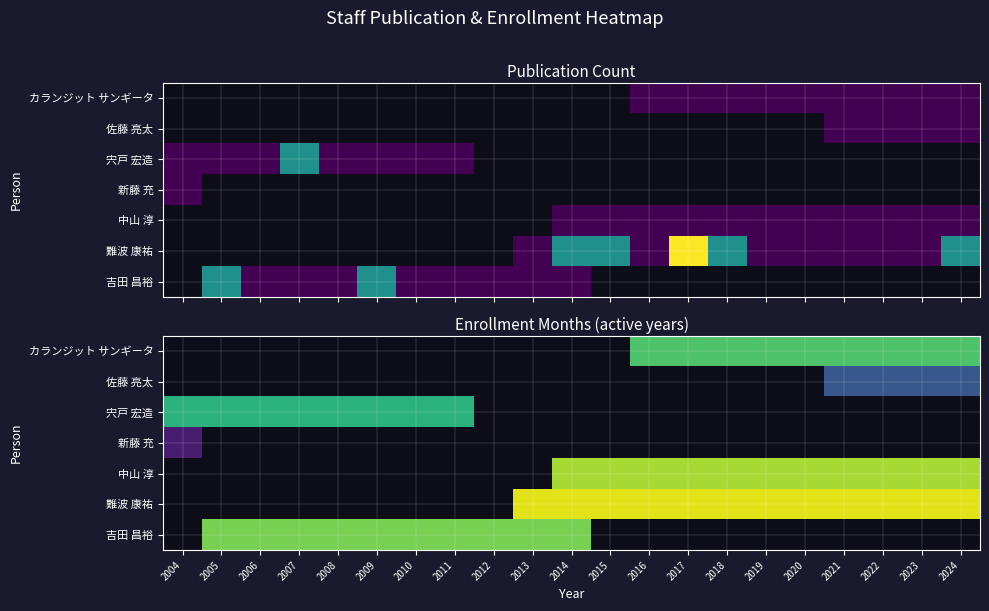

Between 2013 and 2019, which is larger?

2019